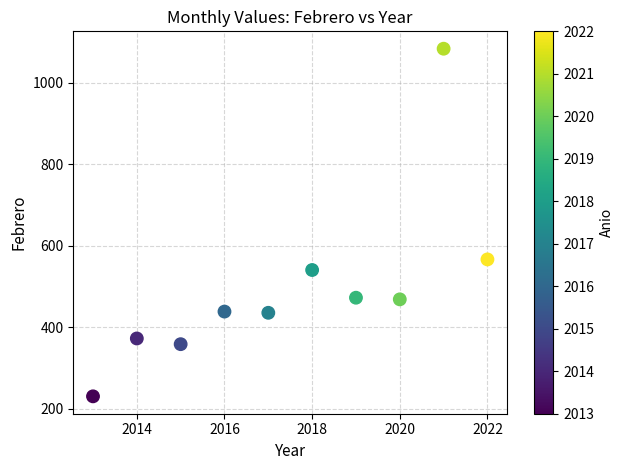

What Y value in the scatter plot is closest to 657?

567